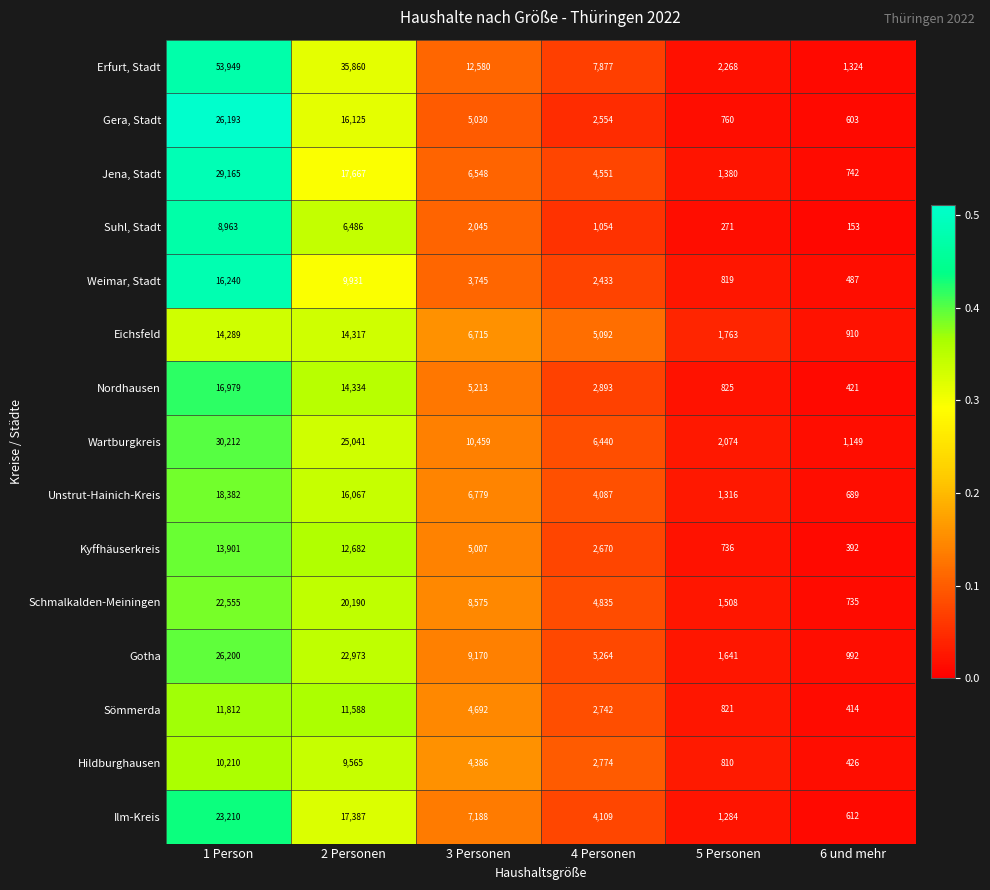

What is the minimum value shown in the chart?

153